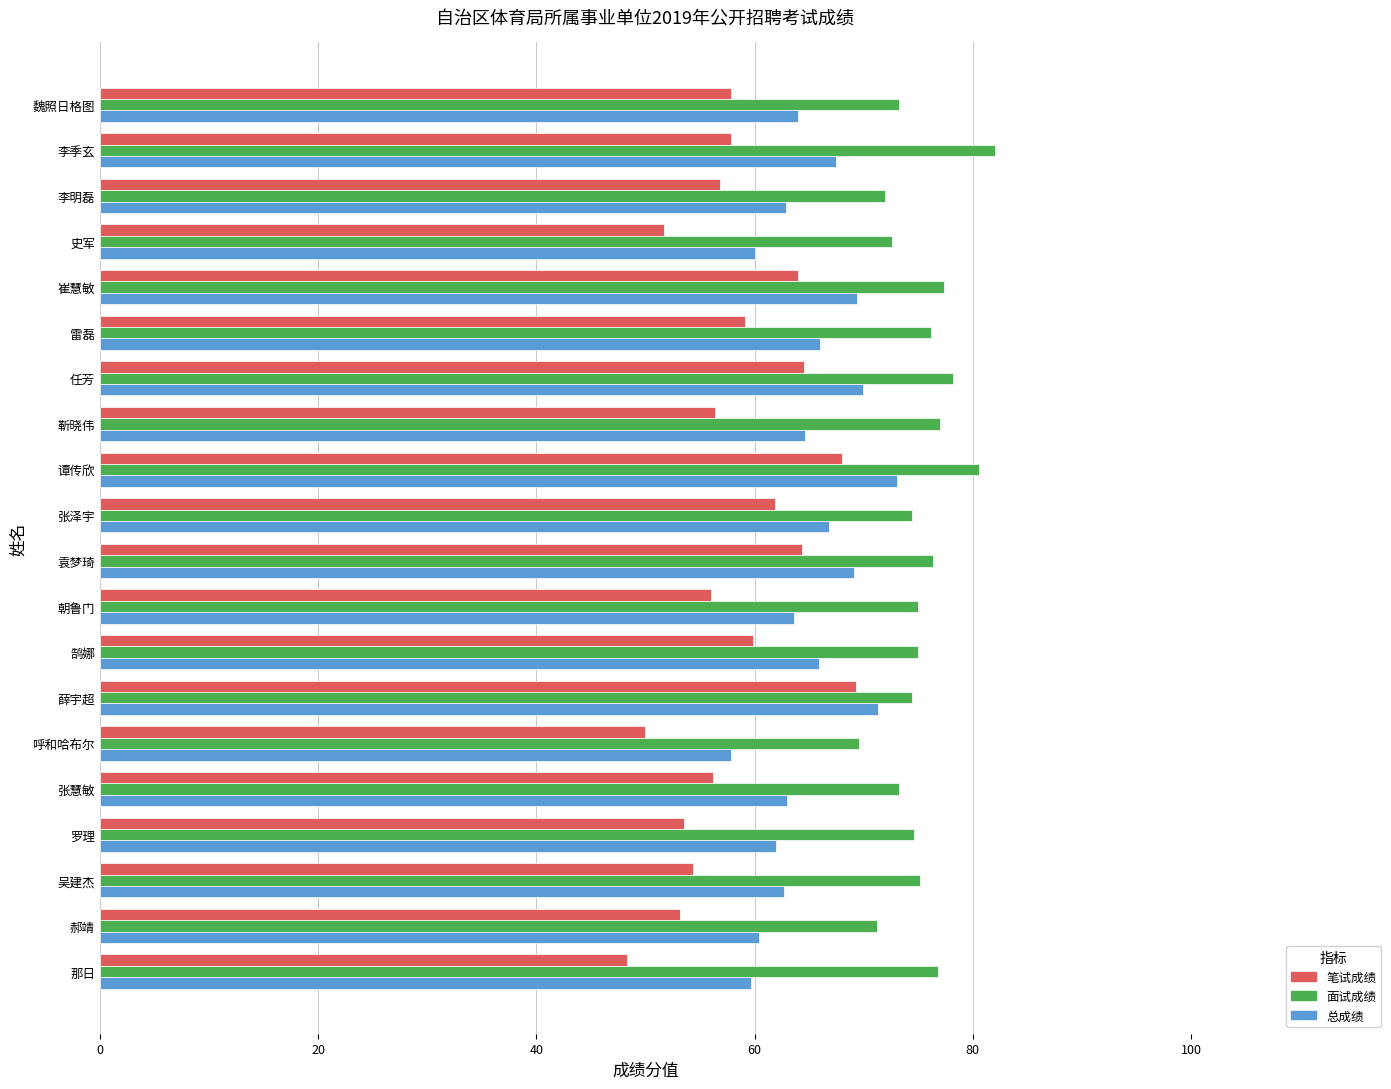

What is the approximate value of 总成绩 at 张泽宇?

66.9